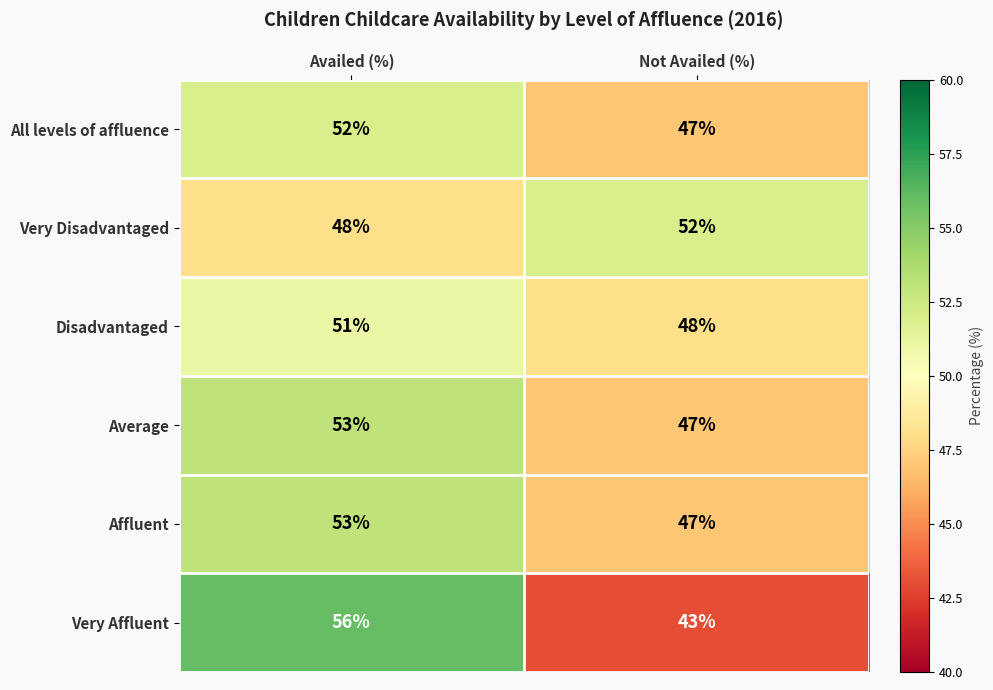

Reading left to right, transcribe all the data shown in this chart.

All levels of affluence: 52	47
Very Disadvantaged: 48	52
Disadvantaged: 51	48
Average: 53	47
Affluent: 53	47
Very Affluent: 56	43